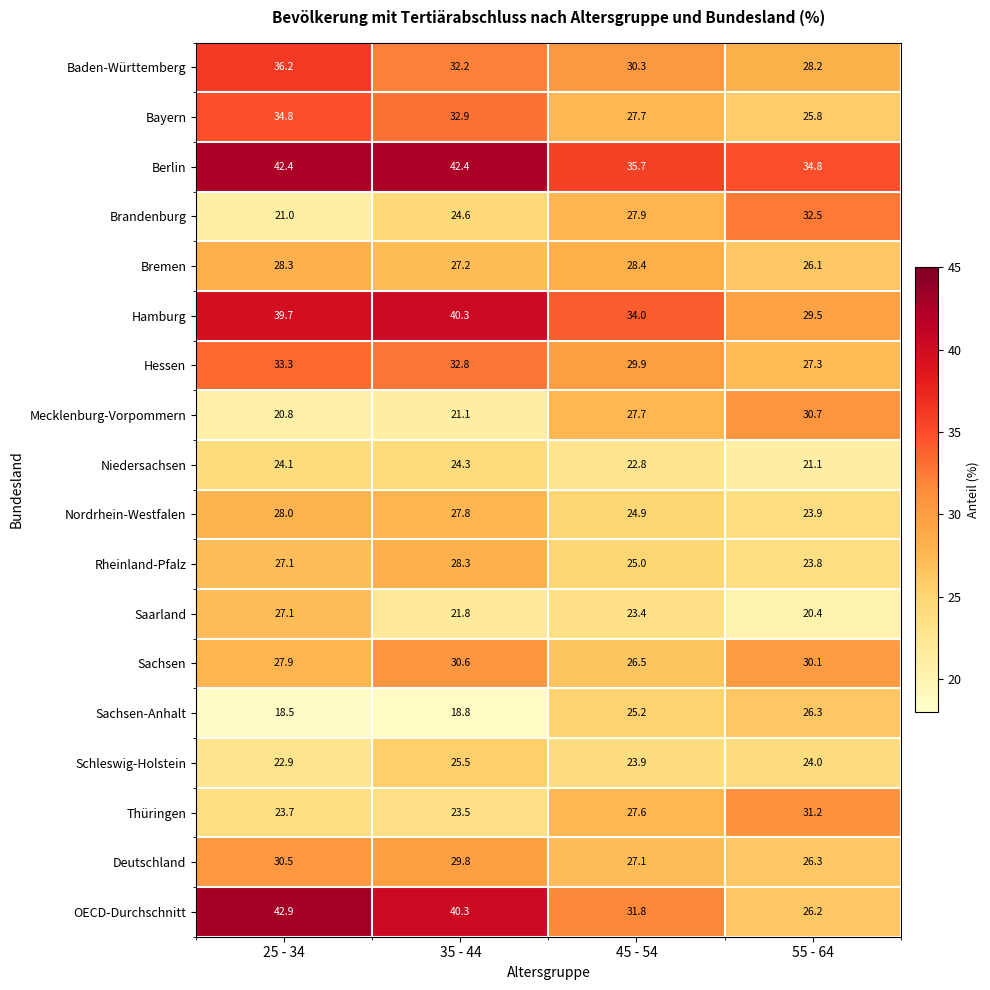

At which category is the sum across all series the highest?

25 - 34